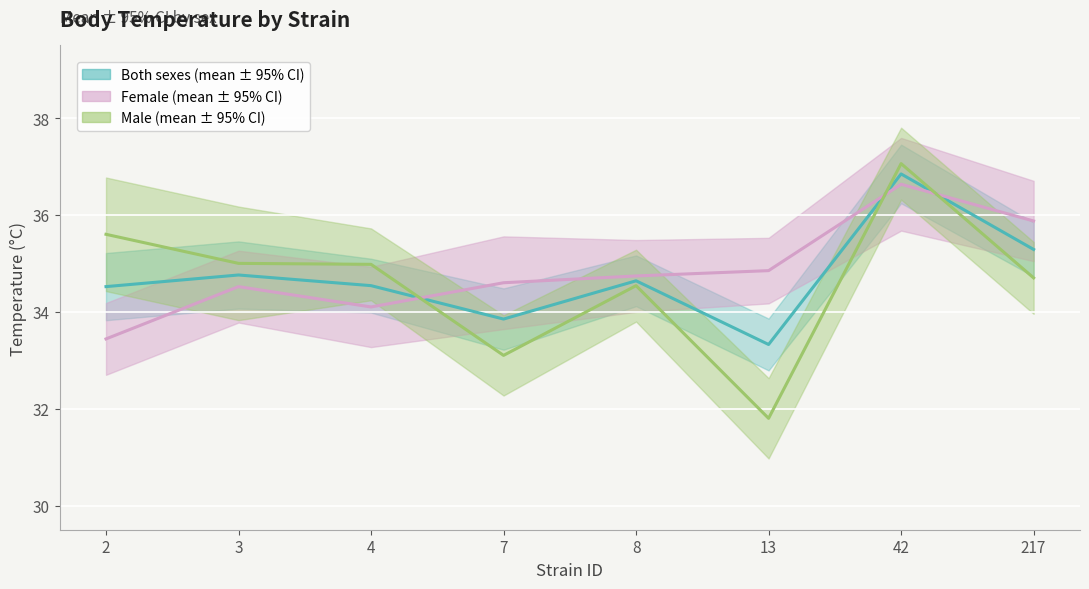

Which category has the highest value in the f_mean series?

42